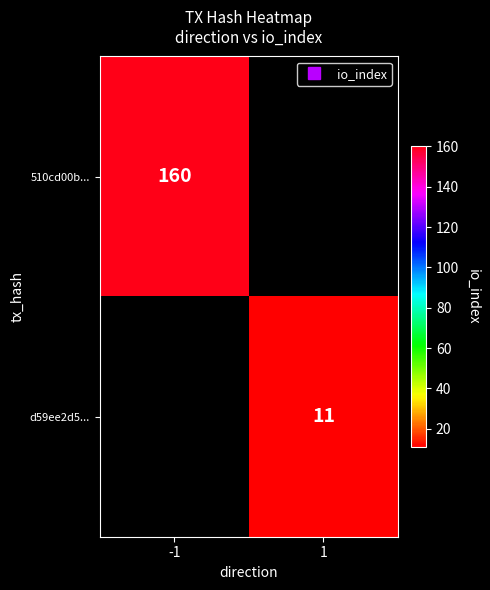

Rank the categories by d59ee2d5... value from highest to lowest.

-1, 1